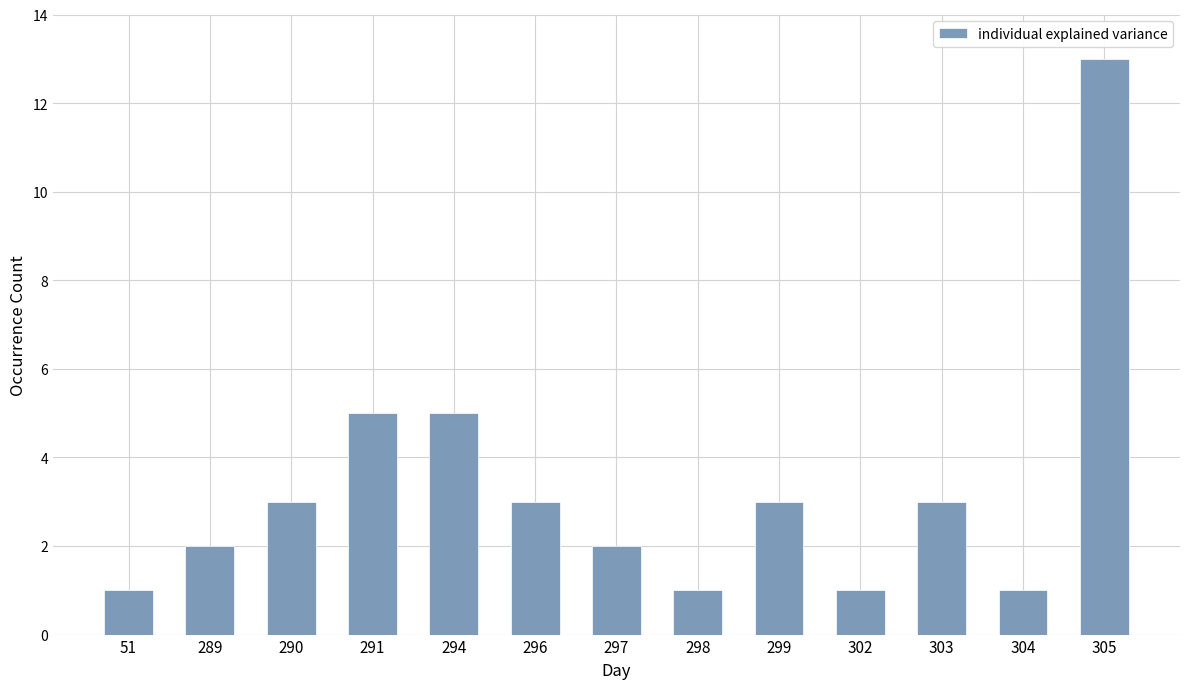

What is the change in value from 297 to 303?

+1